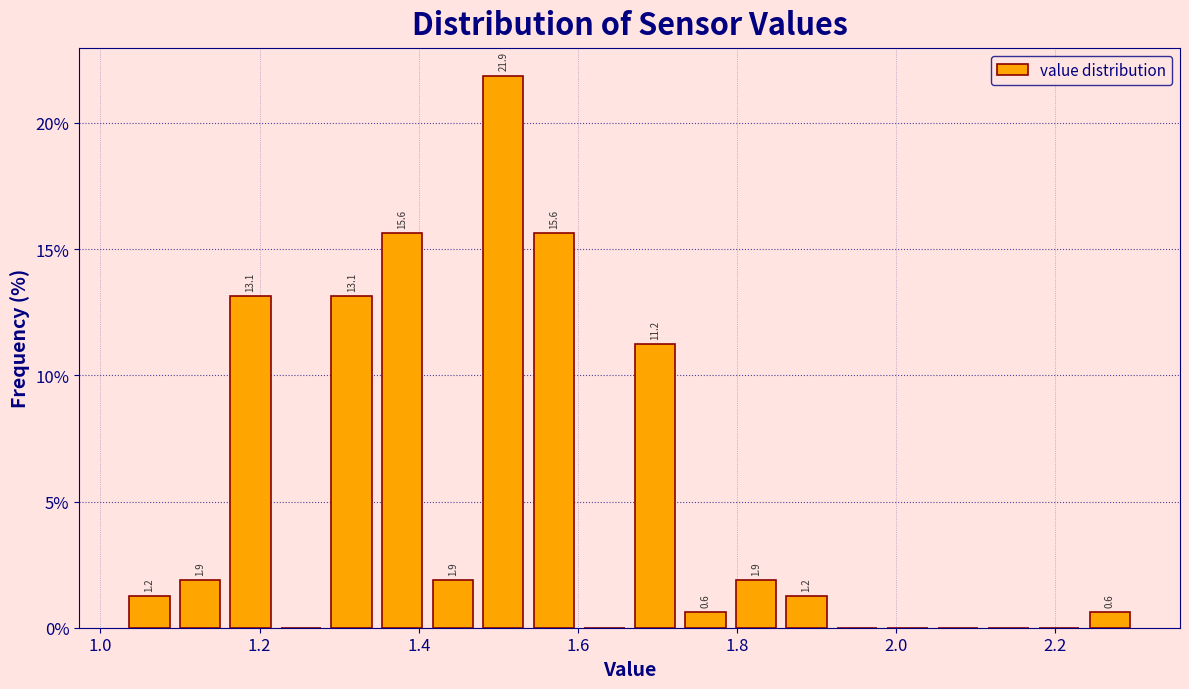

Read against the x-axis, roughly where is the centre of the tallest bar?

1.50